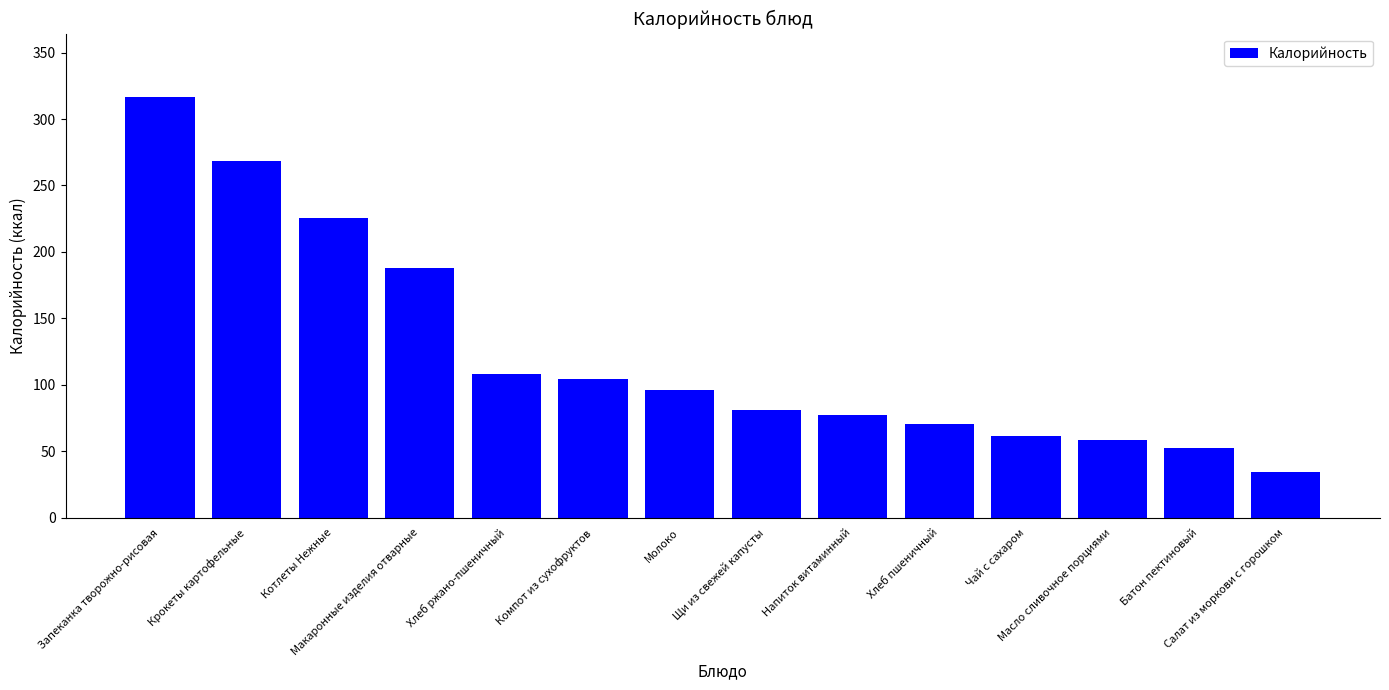

What is the difference between the maximum and minimum values?

282.3